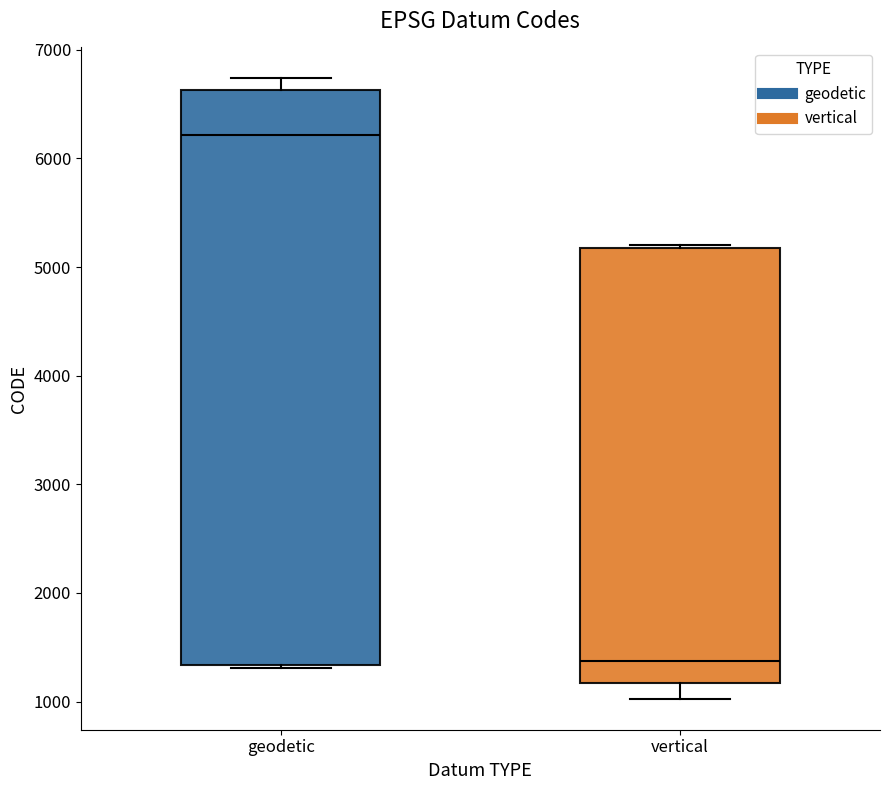

Which box has the highest median line?

geodetic